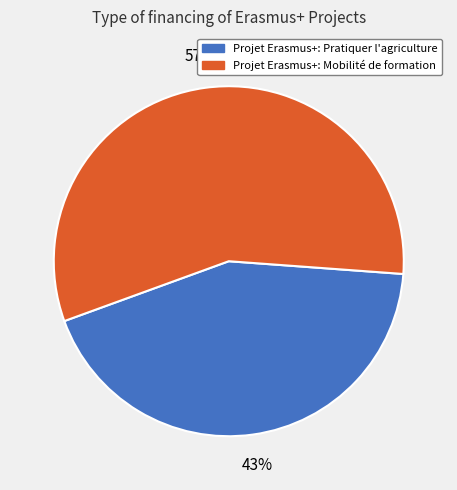

Between Projet Erasmus+: Mobilité de formation and Projet Erasmus+: Pratiquer l'agriculture, which is larger?

Projet Erasmus+: Mobilité de formation